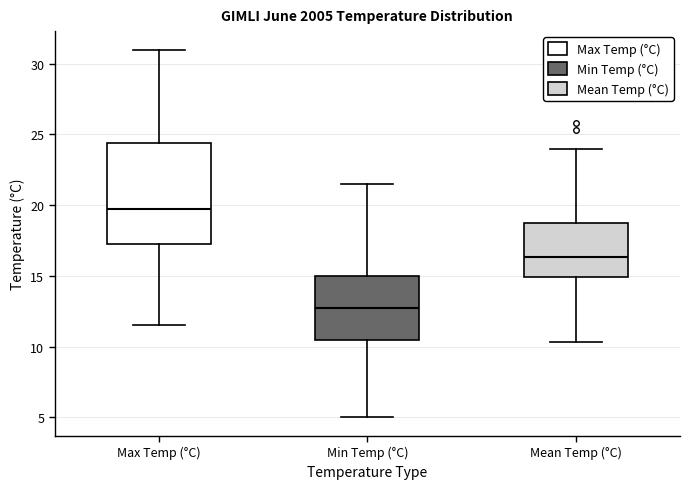

Reading left to right, read every box against the y-axis: the position of its median line, the range the box covers, and the ends of its whiskers. The values are not printed on the chart, so give them approximately, as read against the axis.

Max Temp (°C): median 20.0, box 17.5 to 24.5, whiskers 11.5 to 31.0
Min Temp (°C): median 13.0, box 10.5 to 15.0, whiskers 5.0 to 21.5
Mean Temp (°C): median 16.5, box 15.0 to 19.0, whiskers 10.5 to 24.0